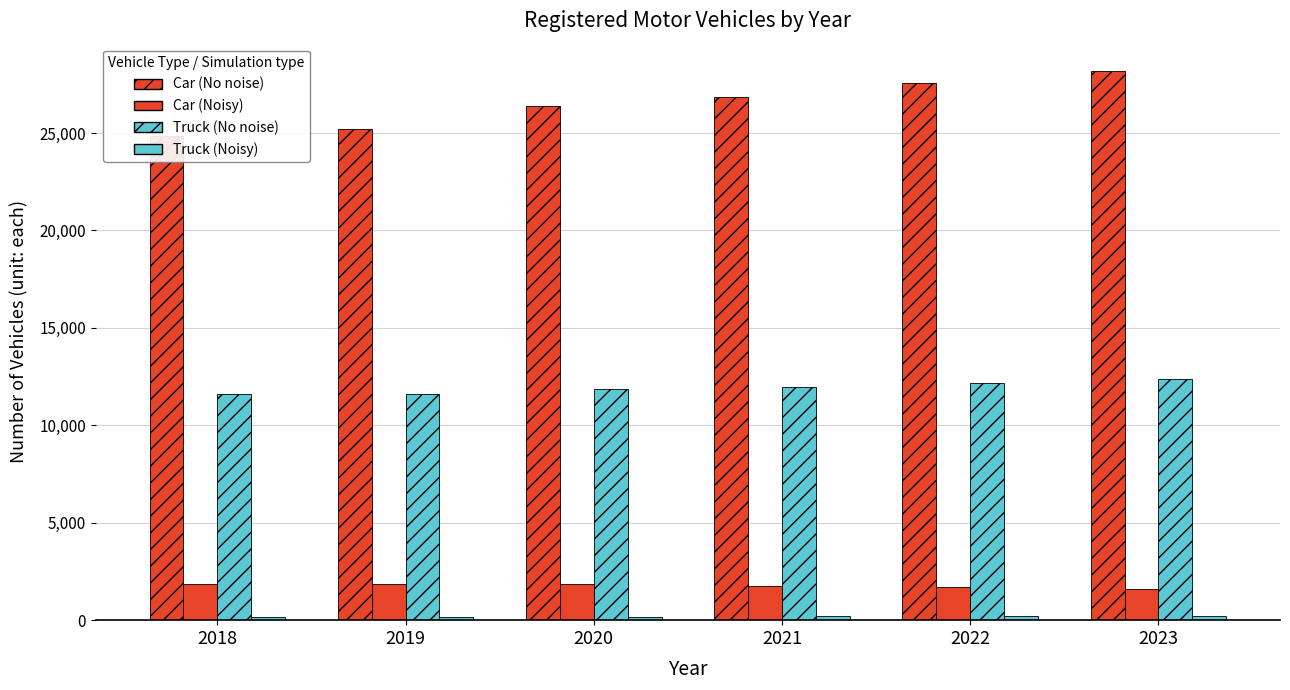

How many groups of bars are there?

6